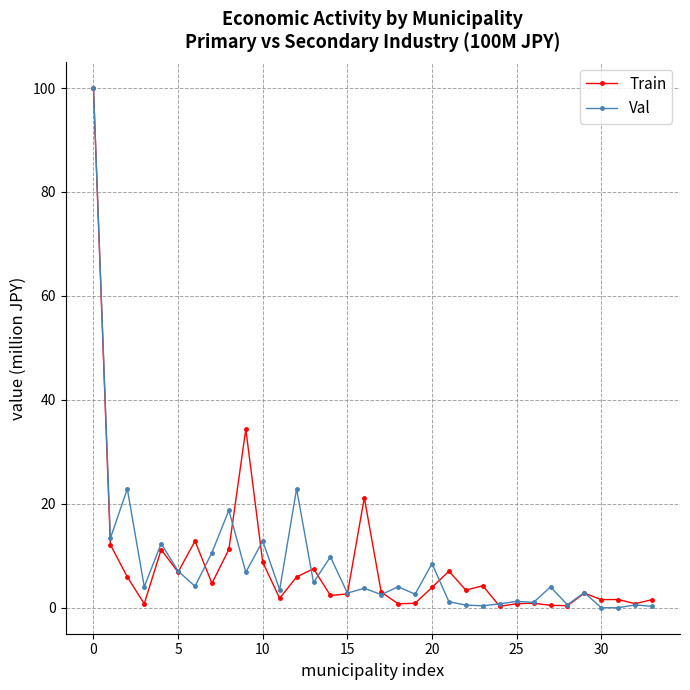

What is the greatest value displayed?

100.0